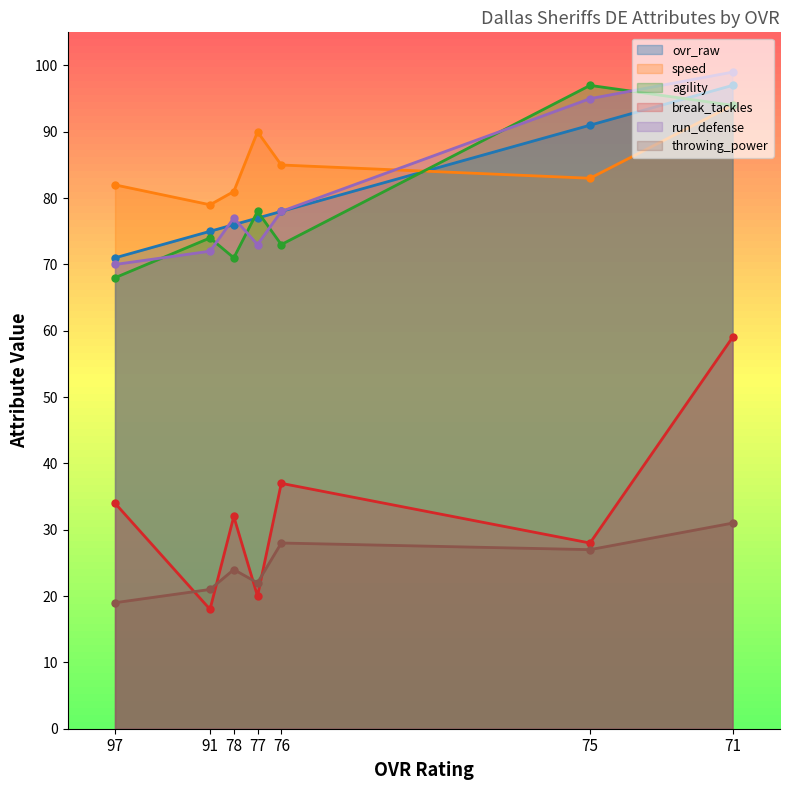

Read the throwing_power value at 71, to the nearest 10.

30